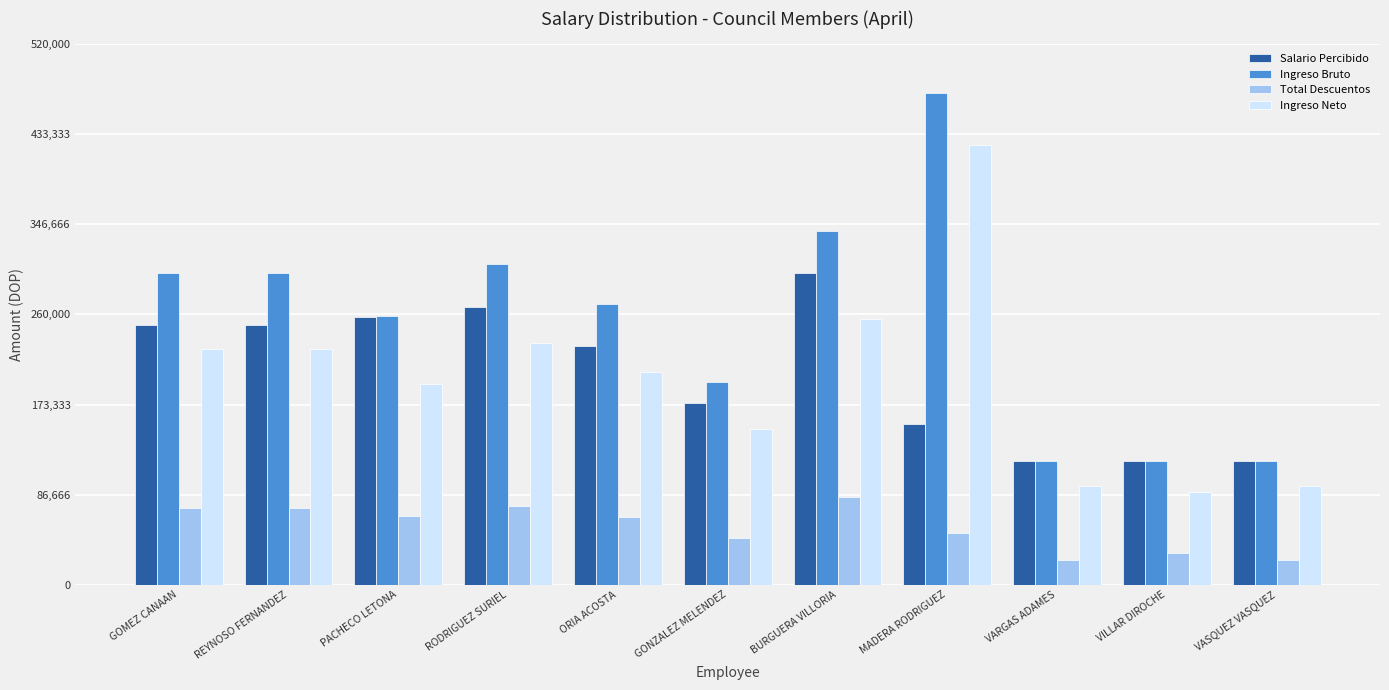

What is the label of the 1st bar from the left?

GOMEZ CANAAN